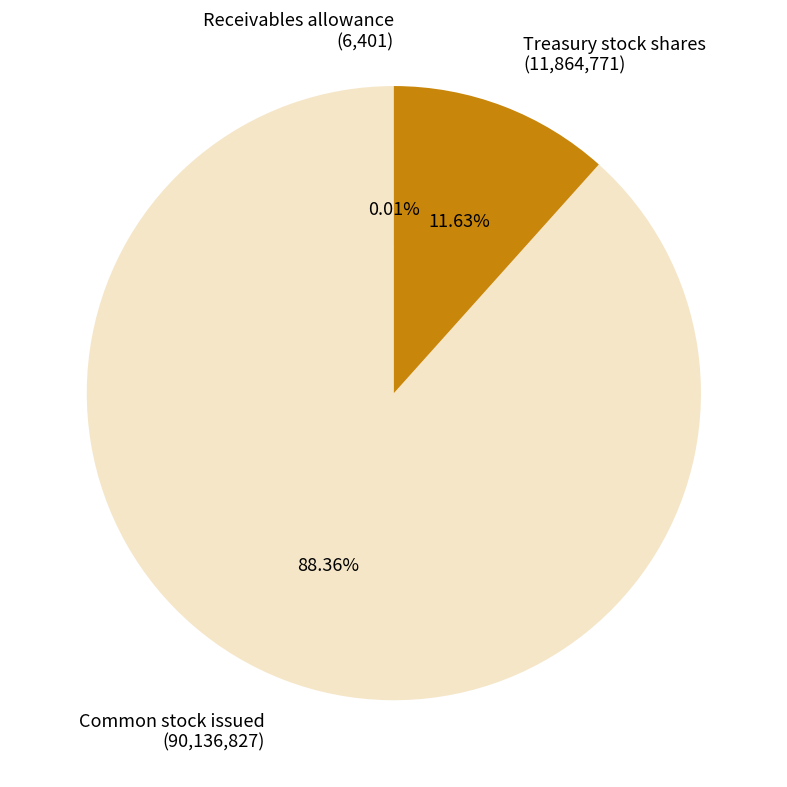

Is Common stock issued (90,136,827) the majority of the pie?

Yes